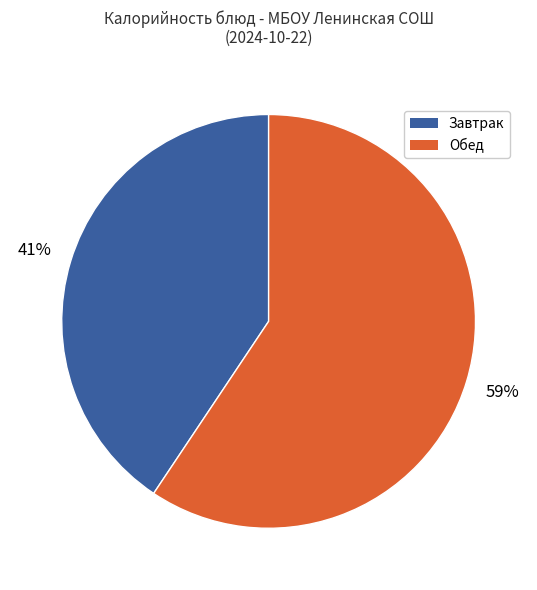

Is there any slice that represents more than half of the pie?

Yes